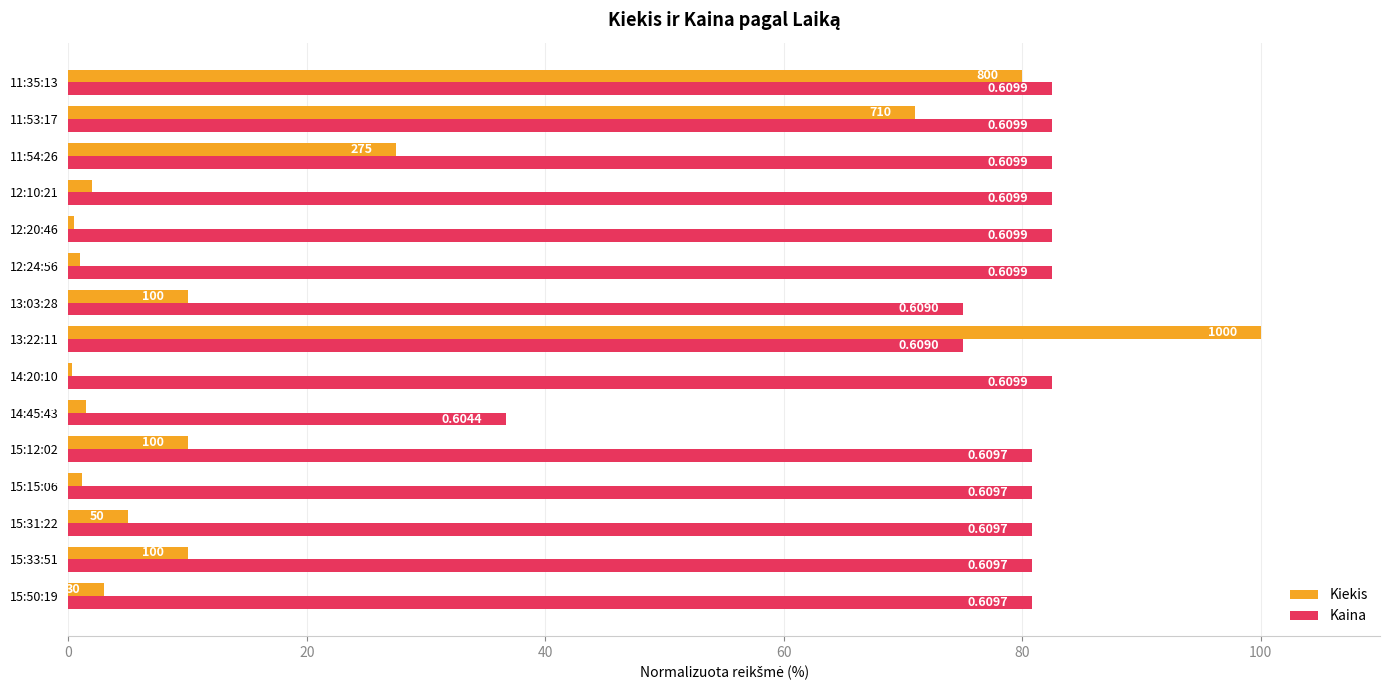

What are all the series names shown in the legend?

Kiekis, Kaina